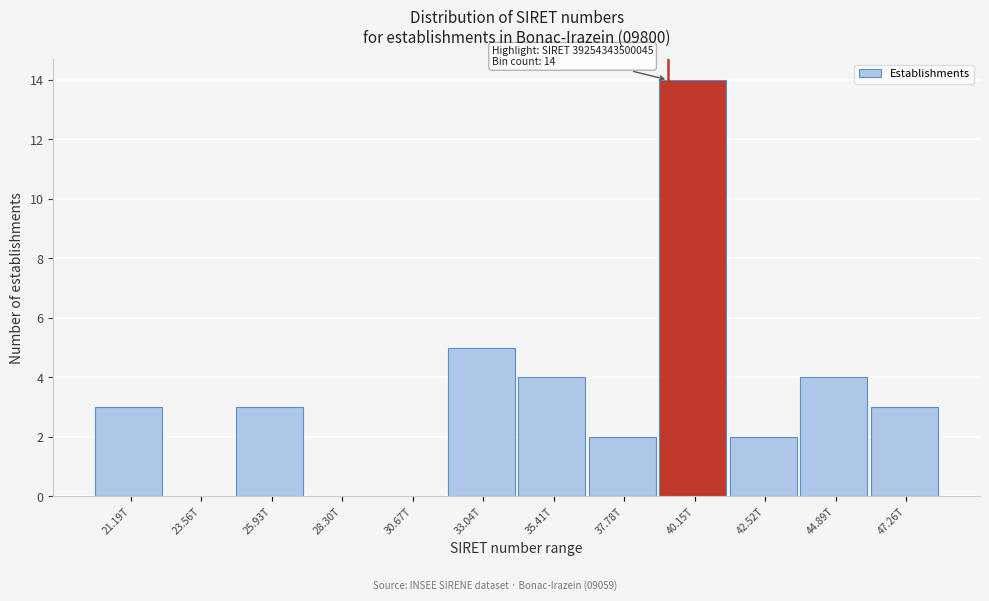

Reading right to left, list all the values displayed in this chart.

47.26T=3	44.89T=4	42.52T=2	40.15T=14	37.78T=2	35.41T=4	33.04T=5	30.67T=0	28.30T=0	25.93T=3	23.56T=0	21.19T=3